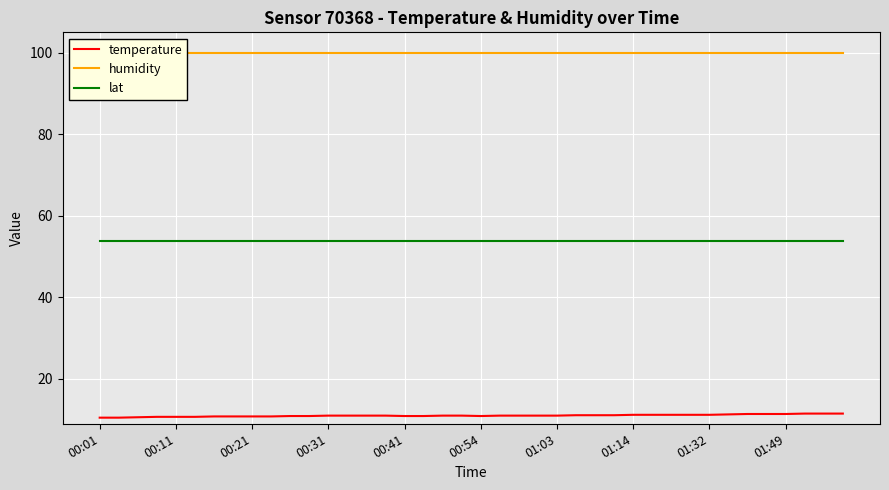

How many categories are shown in the chart?

40